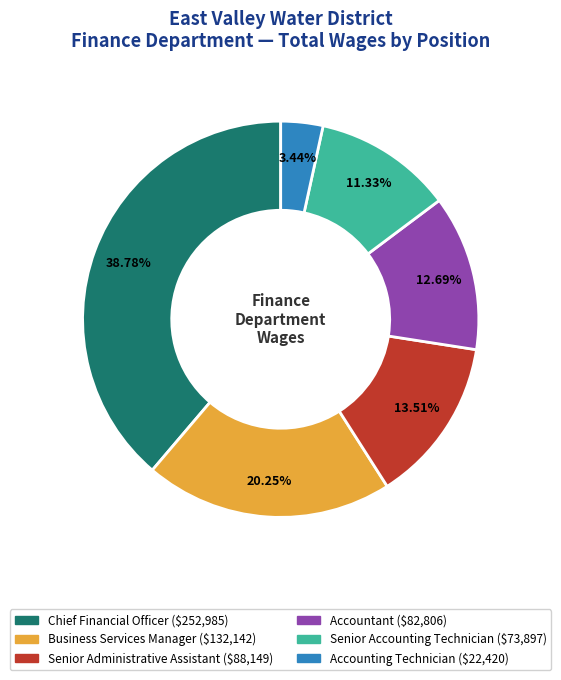

What percentage is the Business Services Manager slice, to the nearest percent?

20%